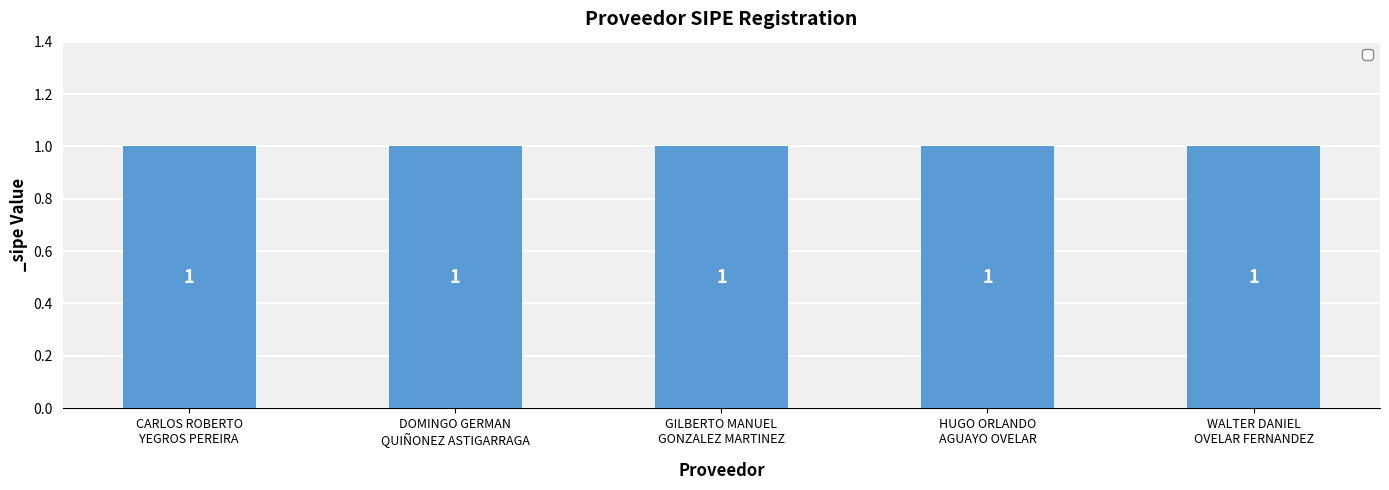

Are the bars horizontal?

No